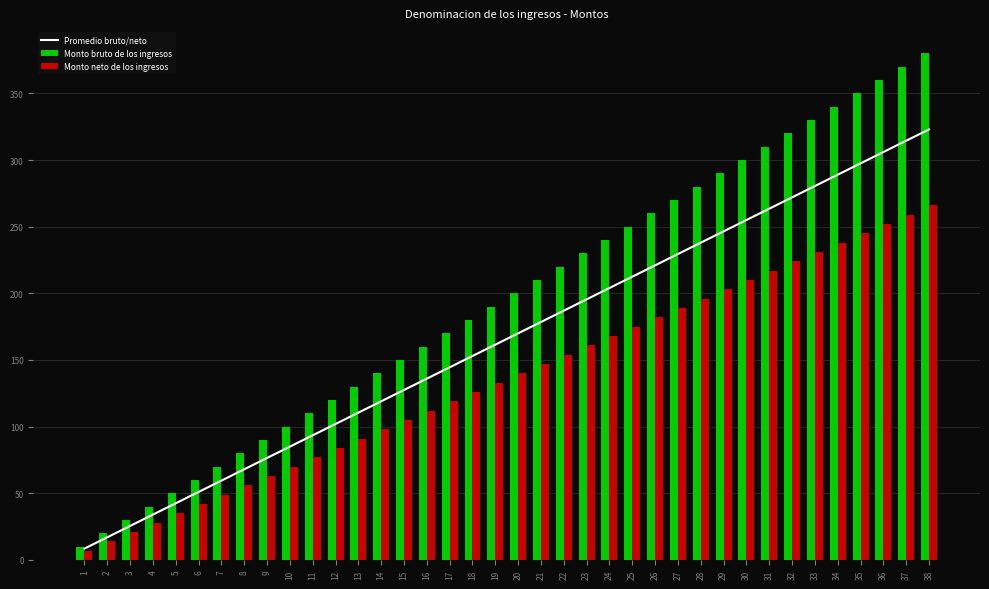

What is the value of the Monto neto de los ingresos bar at the 9th from the left?

63